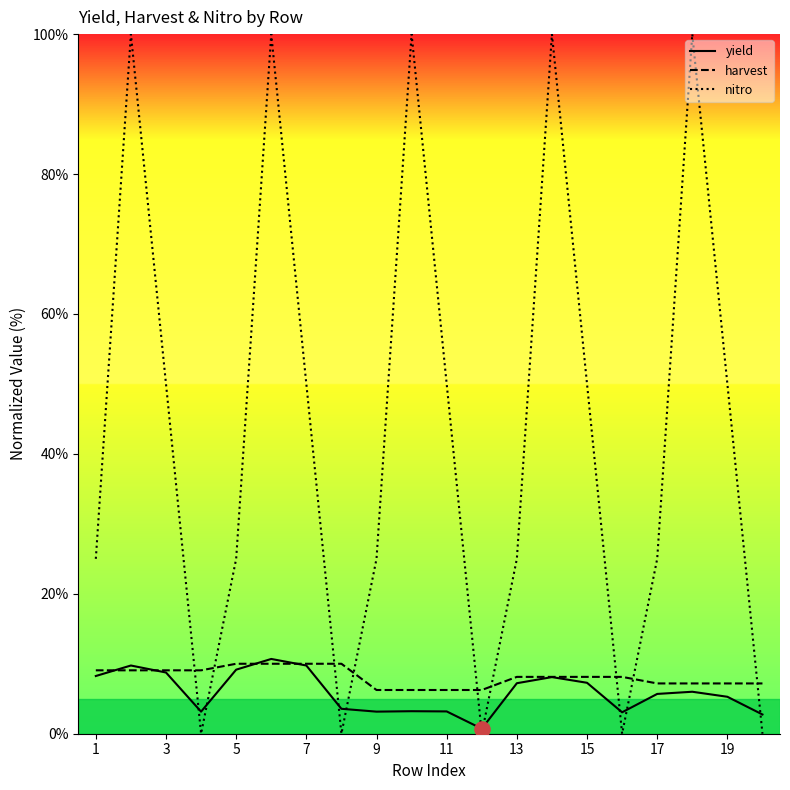

Which series has the largest total across all categories?

nitro